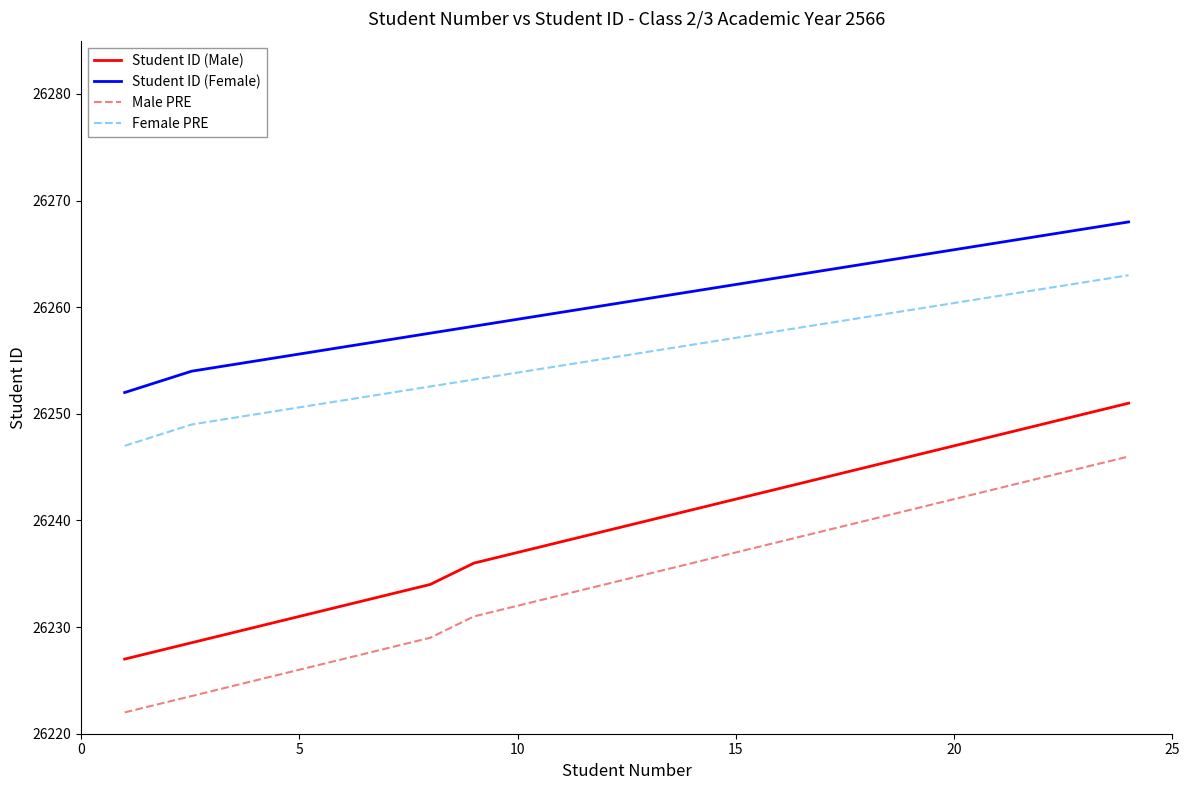

True or false: Student ID (Male) and Male PRE cross at least once.

False